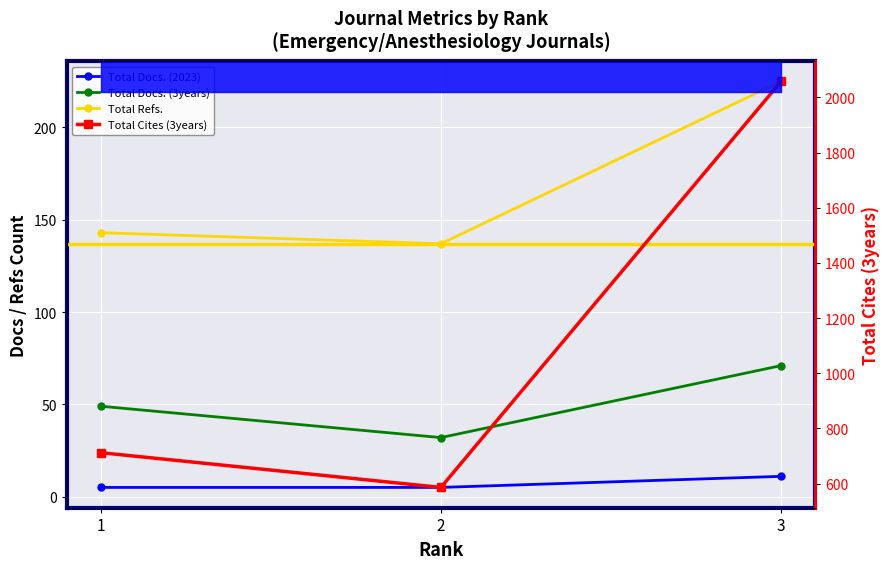

Reading right to left, what are all the values shown in this chart?

Total Docs. (2023): 3=11	2=5	1=5
Total Docs. (3years): 3=71	2=32	1=49
Total Refs.: 3=225	2=137	1=143
Total Cites (3years): 3=2058	2=586	1=712